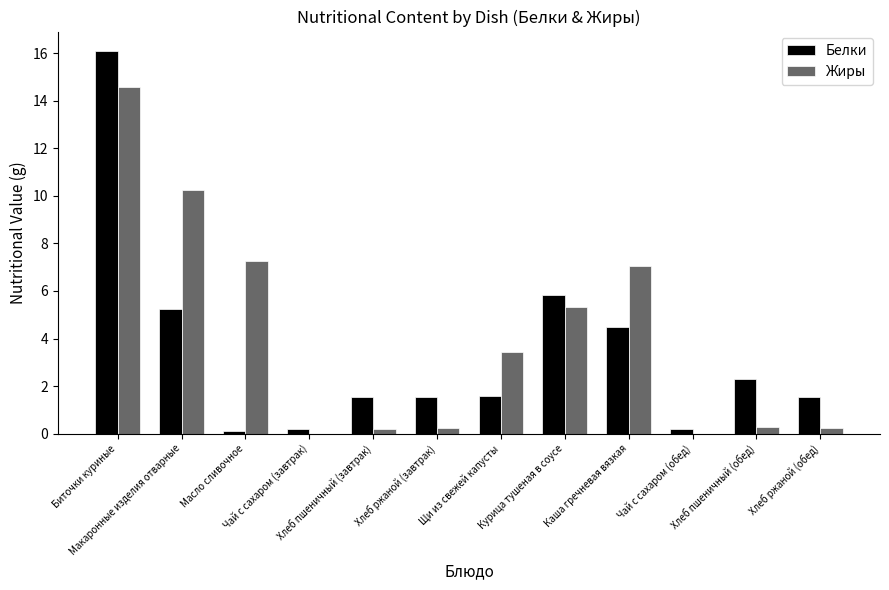

What are all the series names shown in the legend?

Белки, Жиры